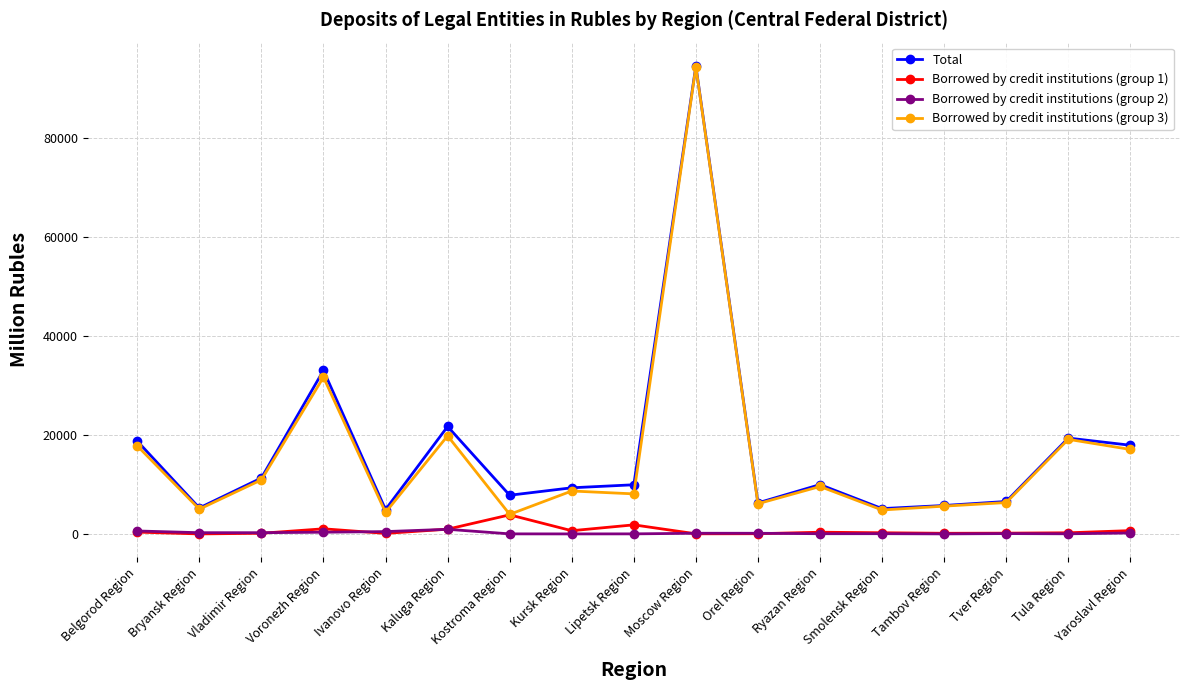

At which category does the chart reach its peak across all series?

Moscow Region